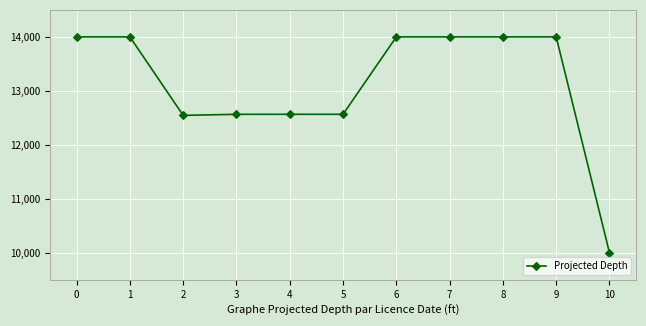

Read the value at 2, to the nearest 50.

12550